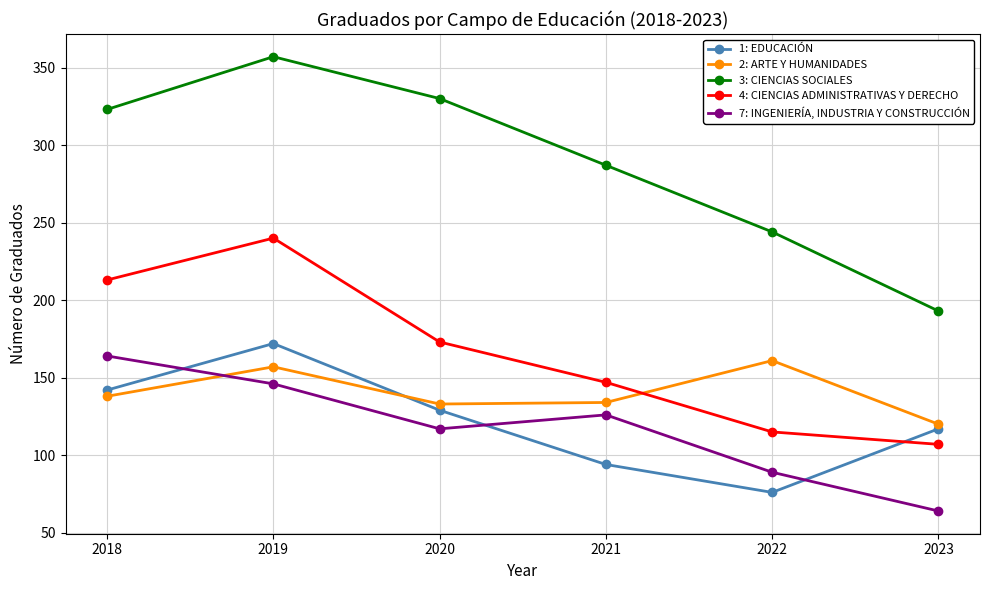

What is the value of the 2: ARTE Y HUMANIDADES point at the 4th from the left?

134